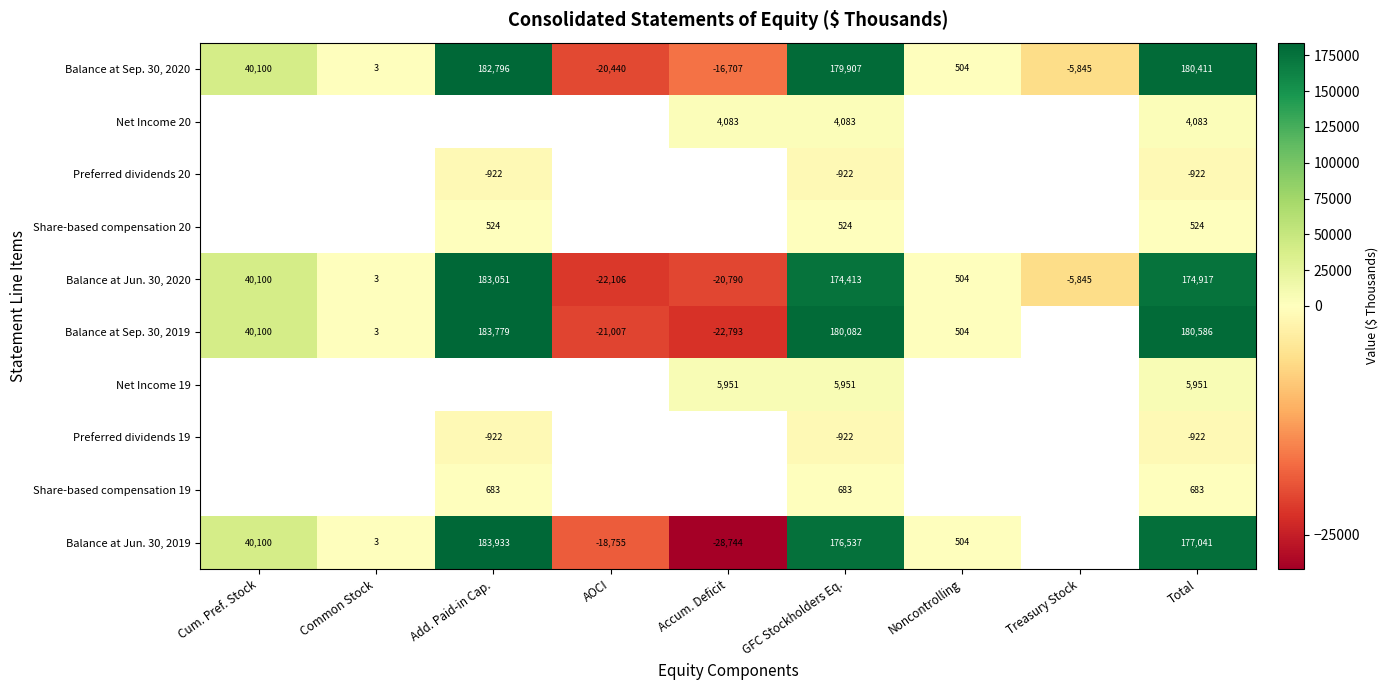

What is the average value of the Balance at Sep. 30, 2020 series?

60081